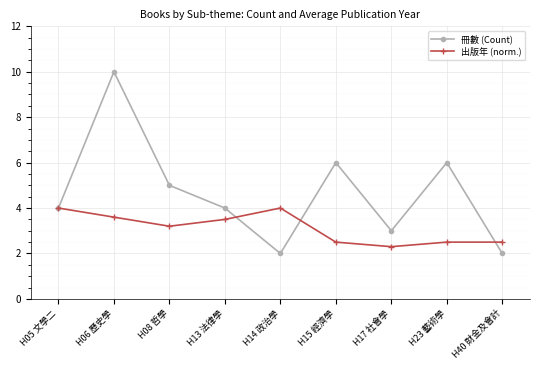

What value does the 冊數 (Count) series have at H14 政治學?

2.0